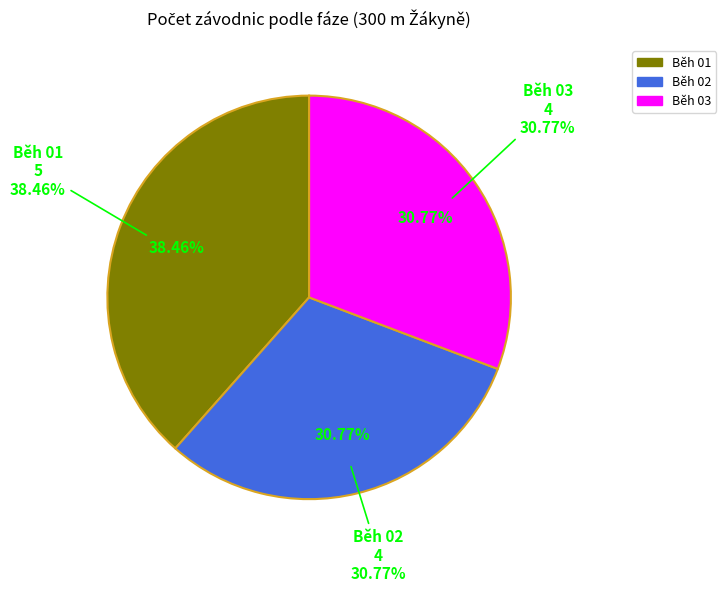

Which has a higher value, Běh 02 or Běh 01?

Běh 01